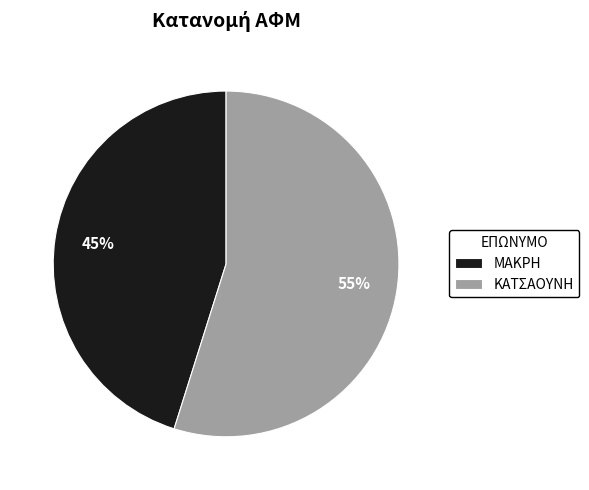

To the nearest percent, what is the difference between the ΜΑΚΡΗ and ΚΑΤΣΑΟΥΝΗ slice percentages?

10%